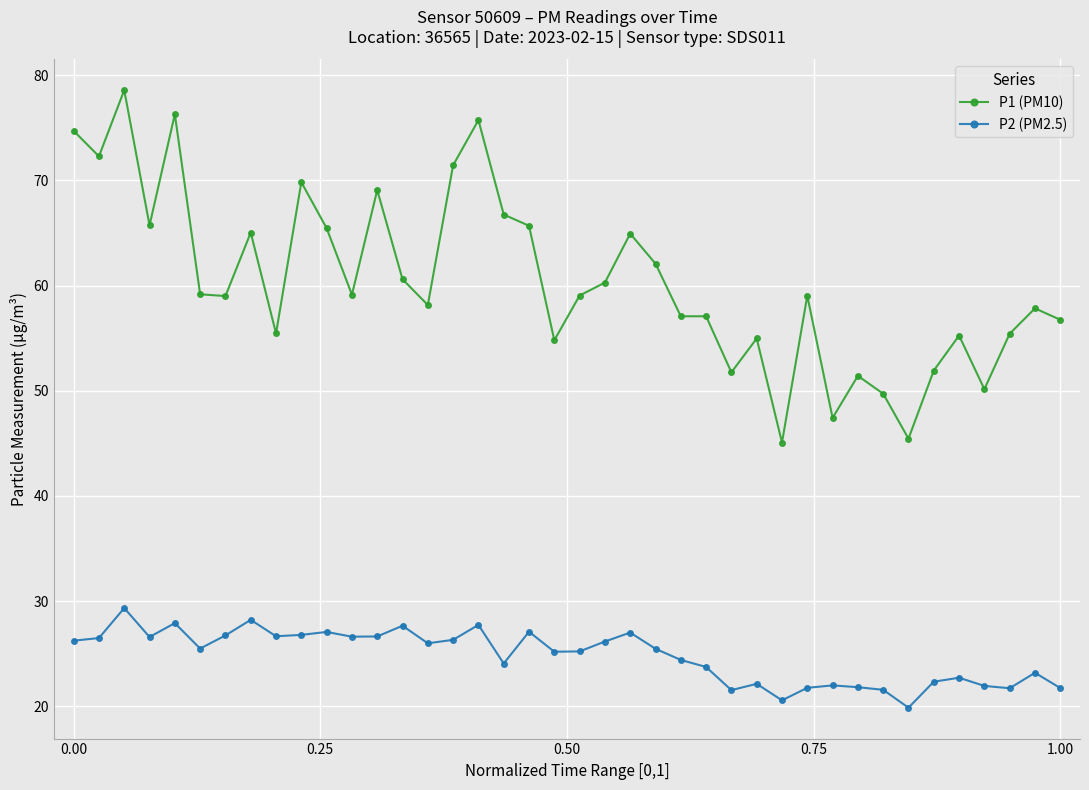

Rank the series by their maximum value, from lowest to highest.

P2 (PM2.5), P1 (PM10)